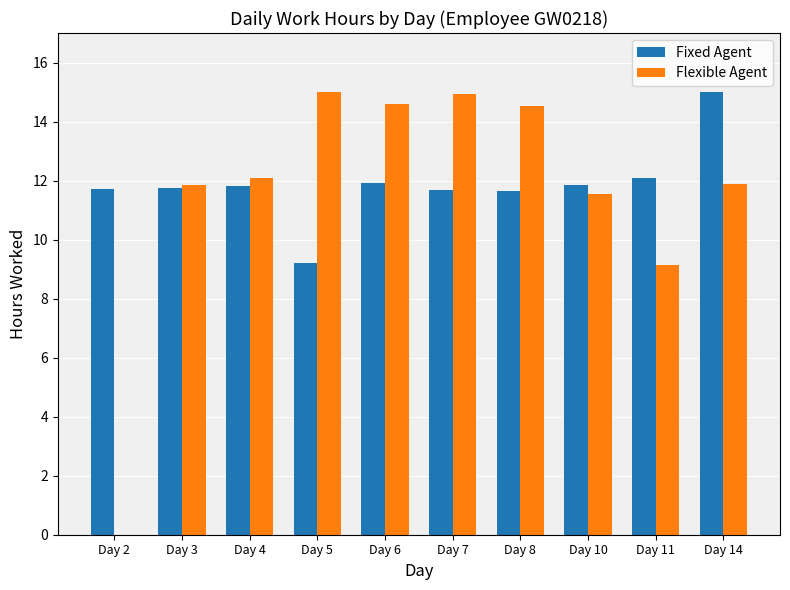

What is the total value across all series at Day 8?

26.2